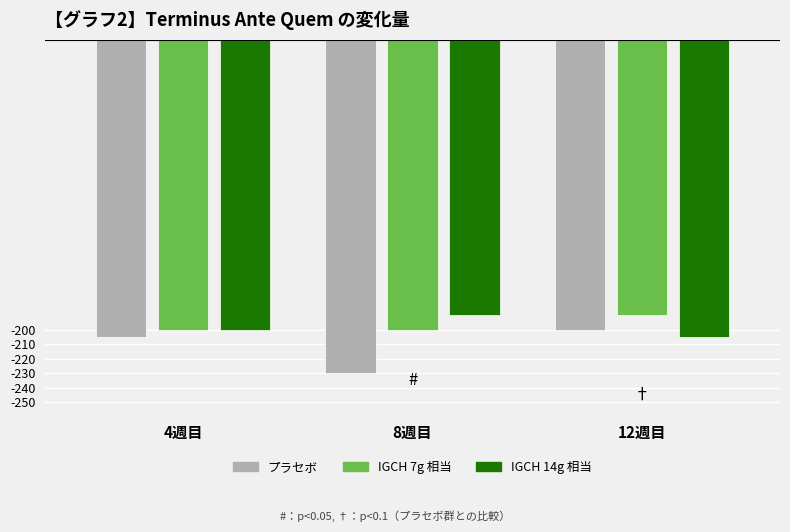

Are the bars grouped side by side (vs. stacked)?

Yes